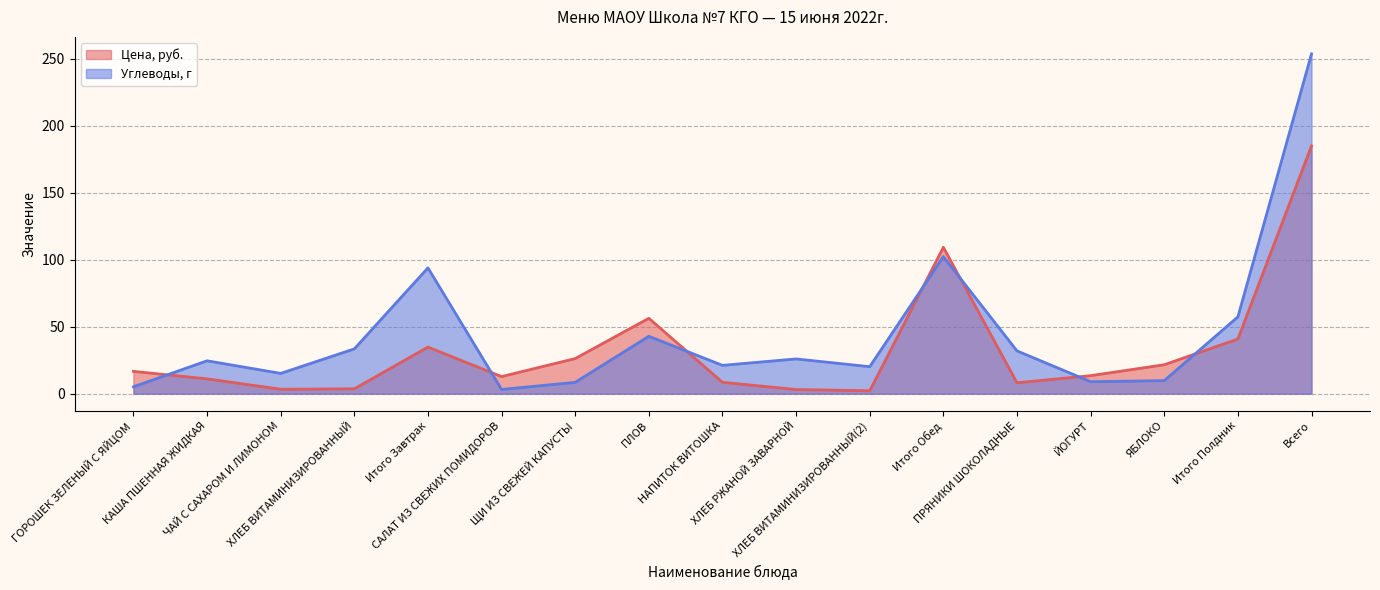

What is the minimum value for Цена, руб.?

2.2